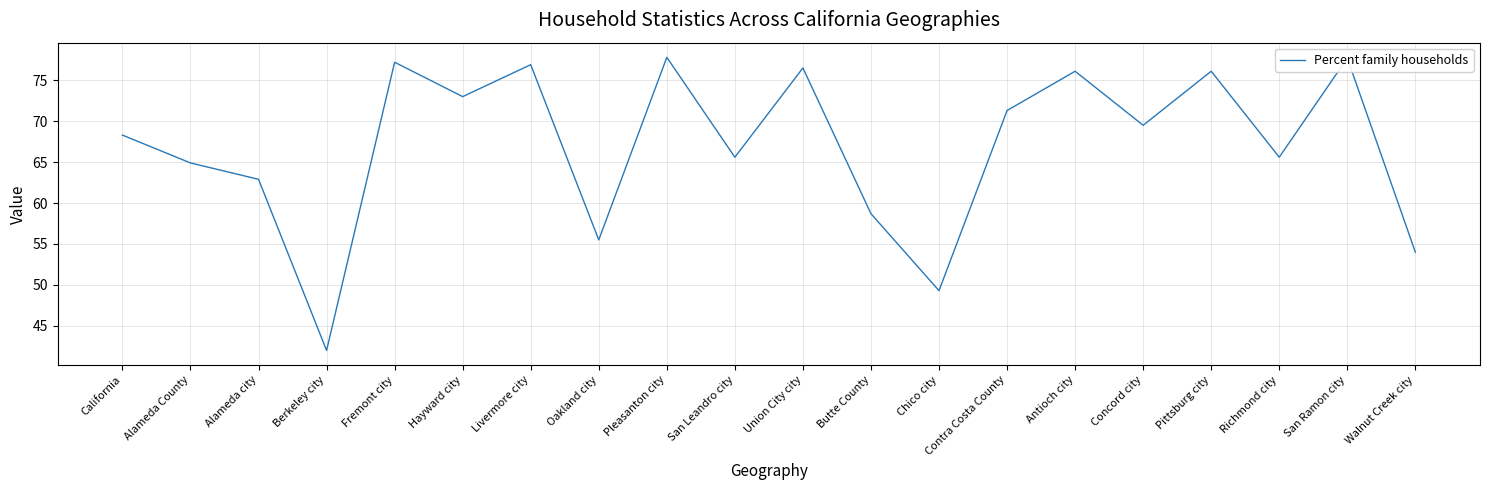

What is the maximum value shown in the chart?

77.8